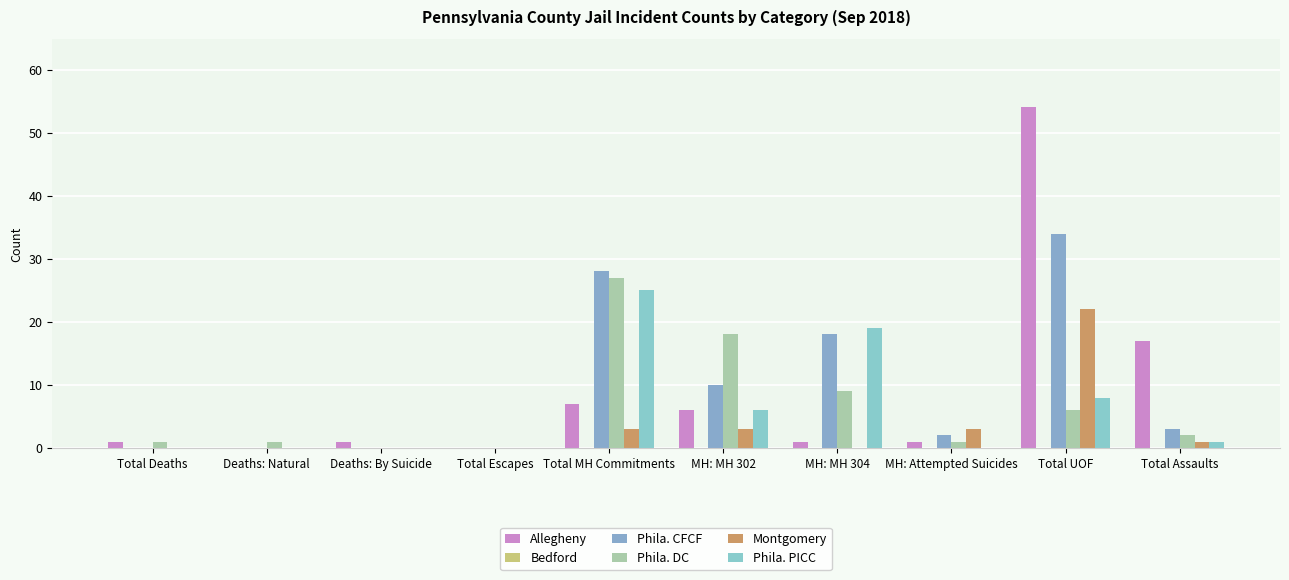

How many groups of bars are there?

10